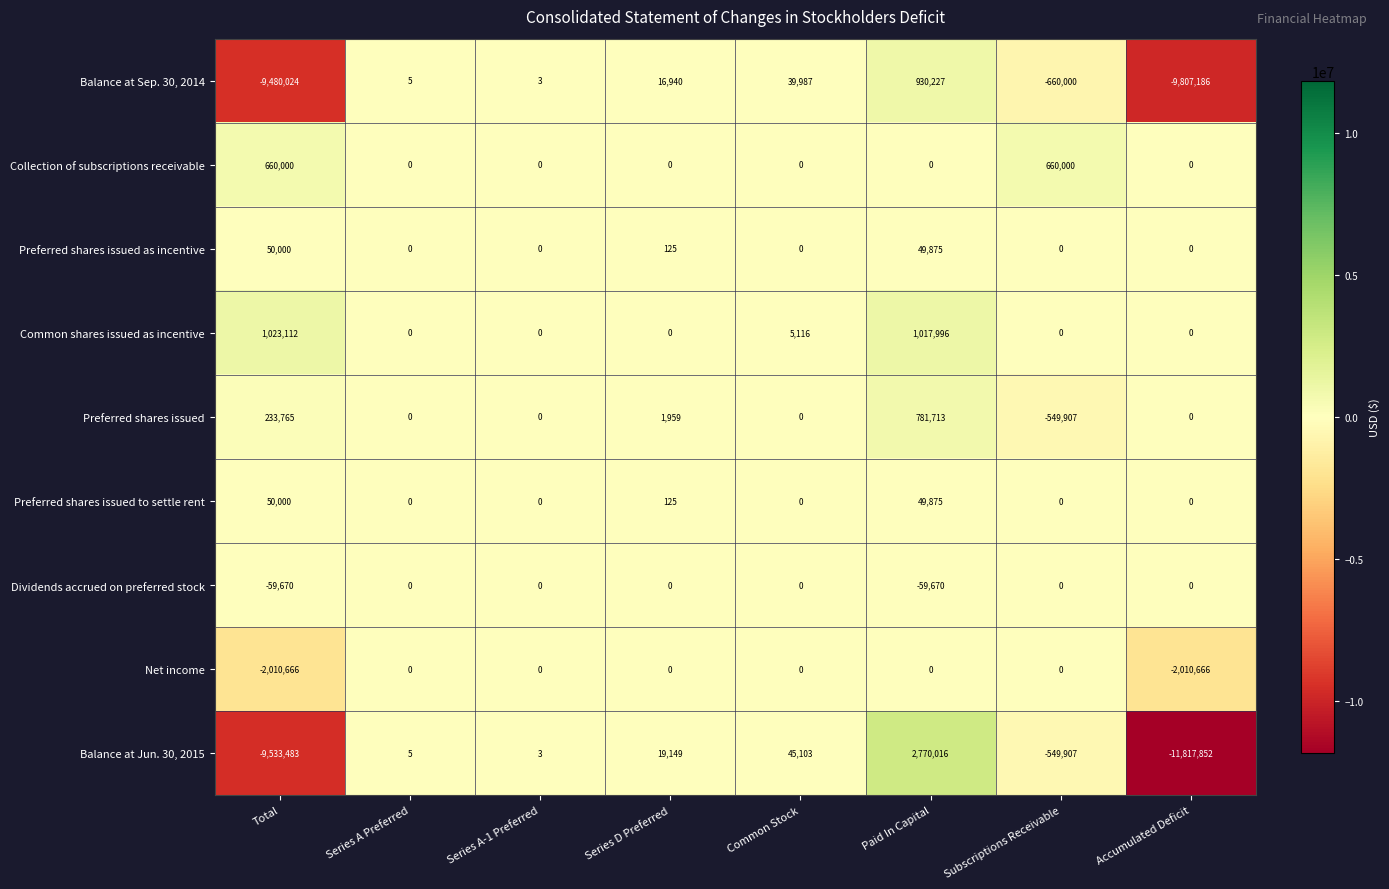

How many data points does each series have?

8